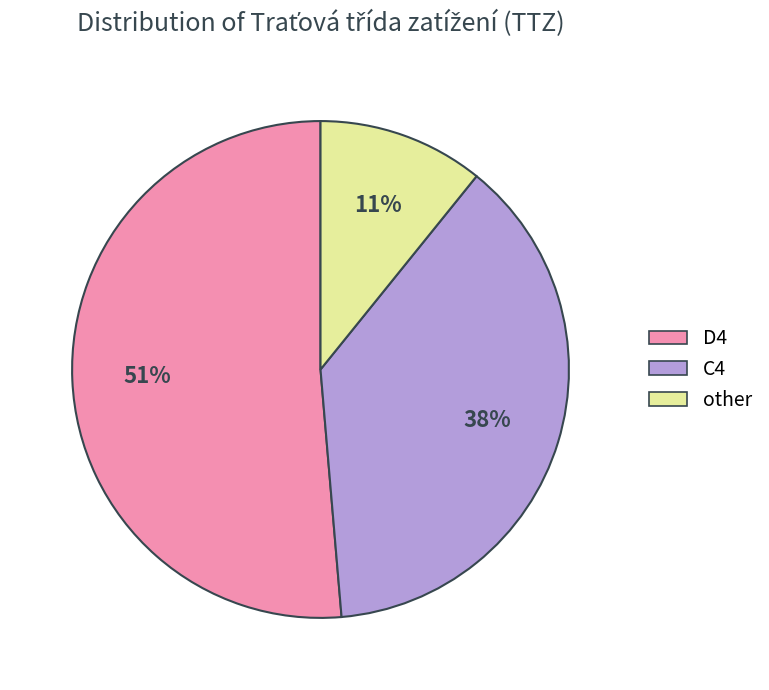

What is the ratio of the value at C4 to the value at D4?

0.7